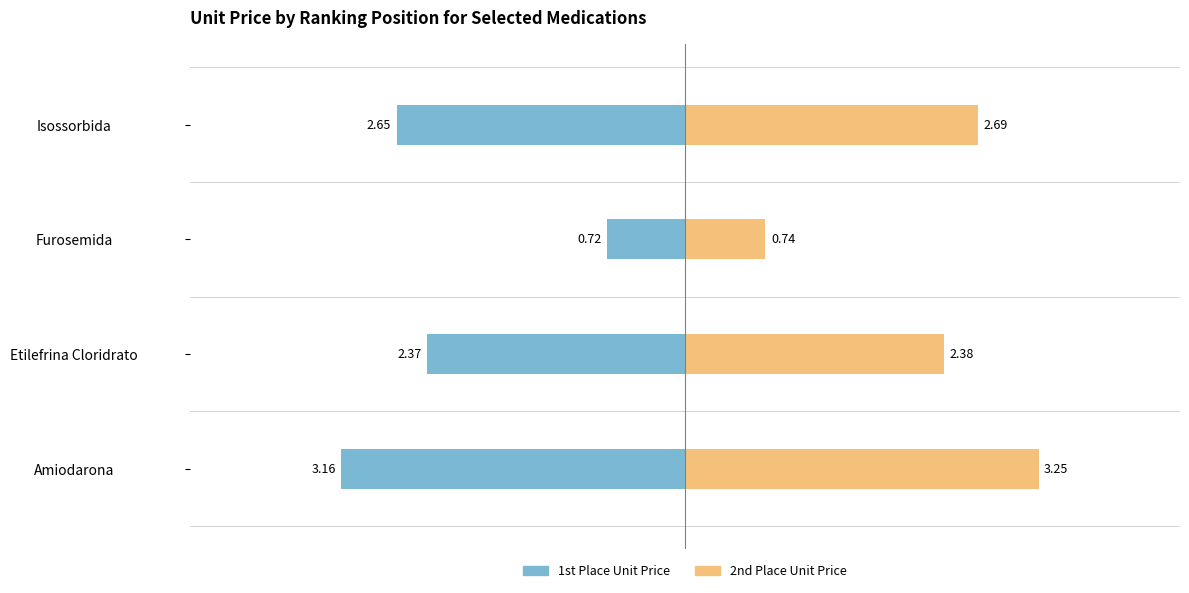

The 1st Place Unit Price series shows -5.5 at Amiodarona. True or false?

False